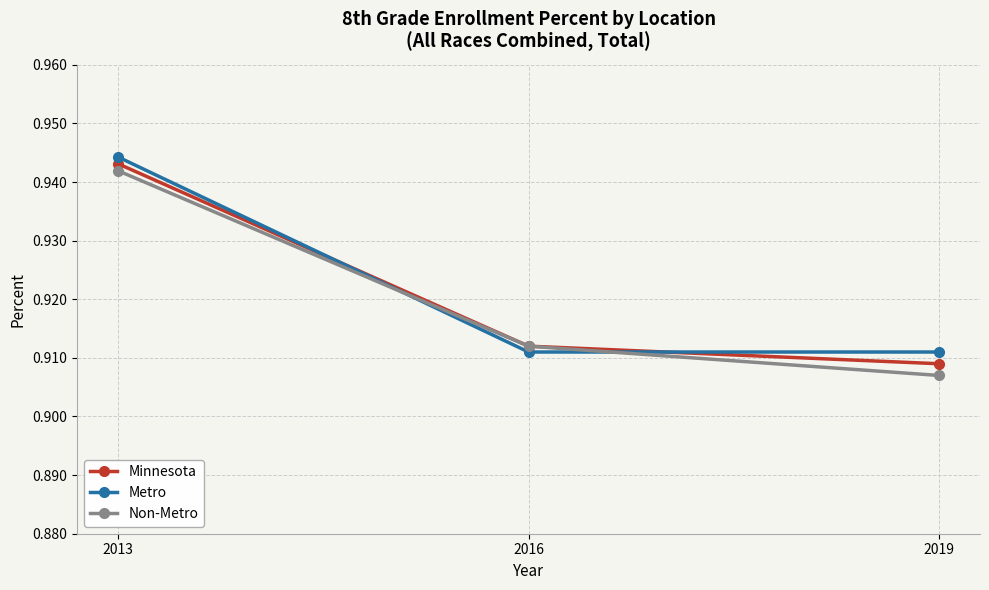

Between 2016 and 2019, which series saw the biggest shift?

Non-Metro